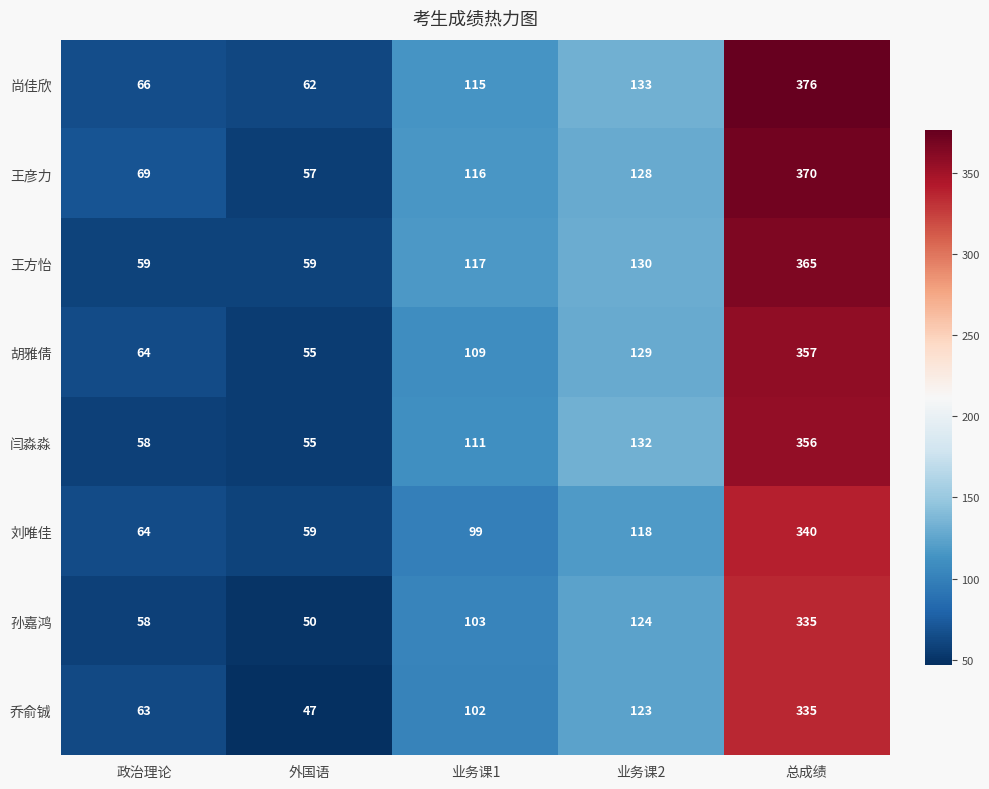

What is the difference between the maximum and minimum values in the 王彦力 series?

313